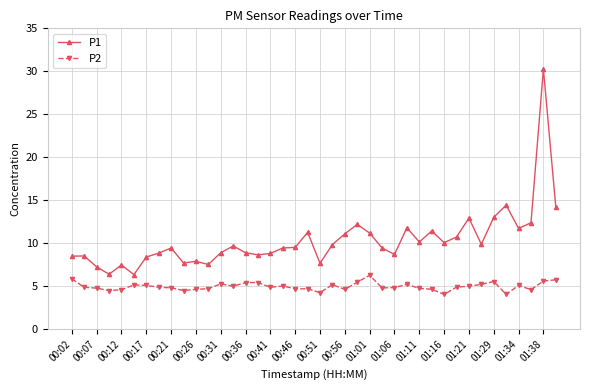

Rank the series by their average value, from highest to lowest.

P1, P2